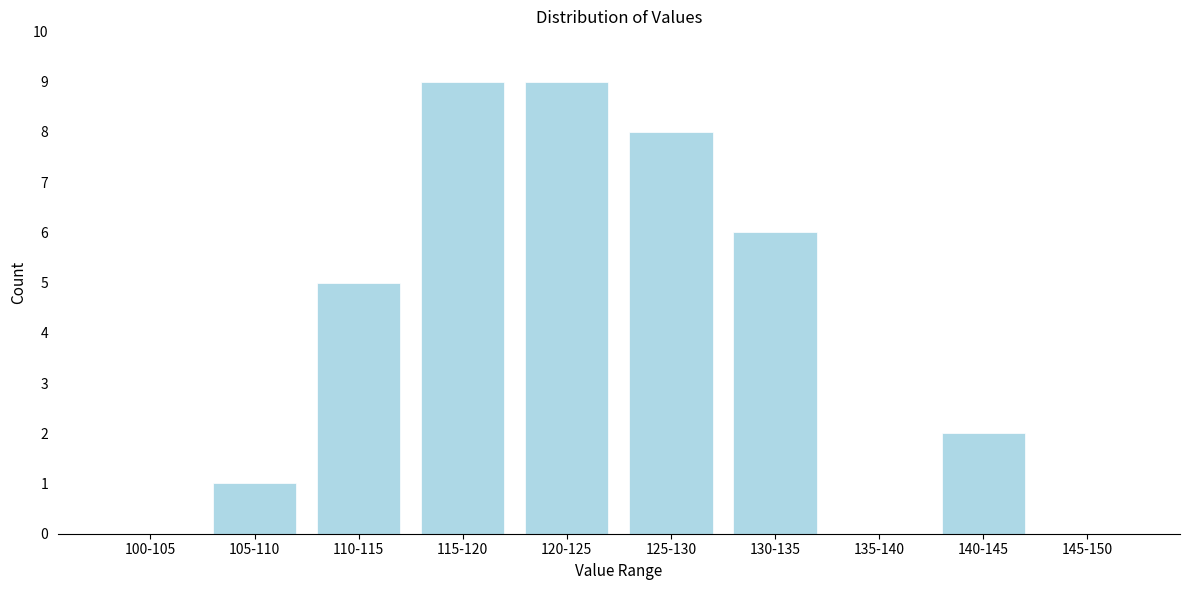

Reading right to left, transcribe all the data shown in this chart.

145-150=0	140-145=2	135-140=0	130-135=6	125-130=8	120-125=9	115-120=9	110-115=5	105-110=1	100-105=0